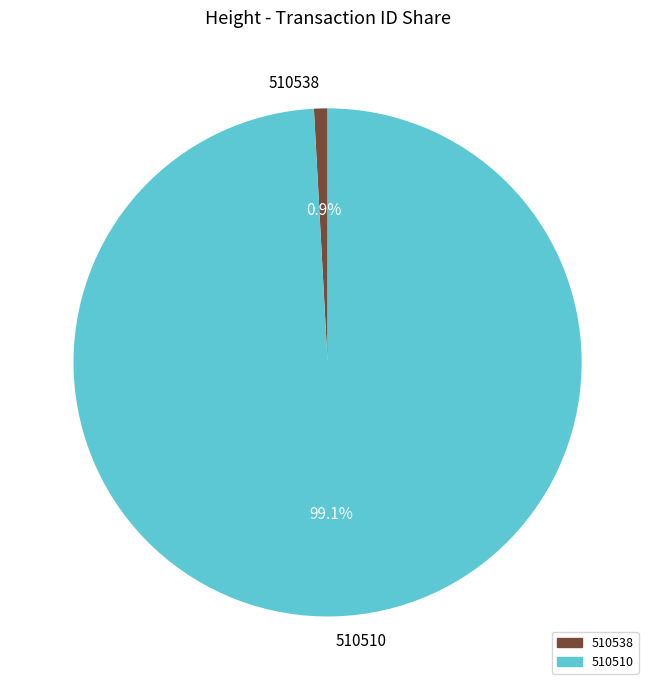

How much of the chart is everything except 510510?

0.9%